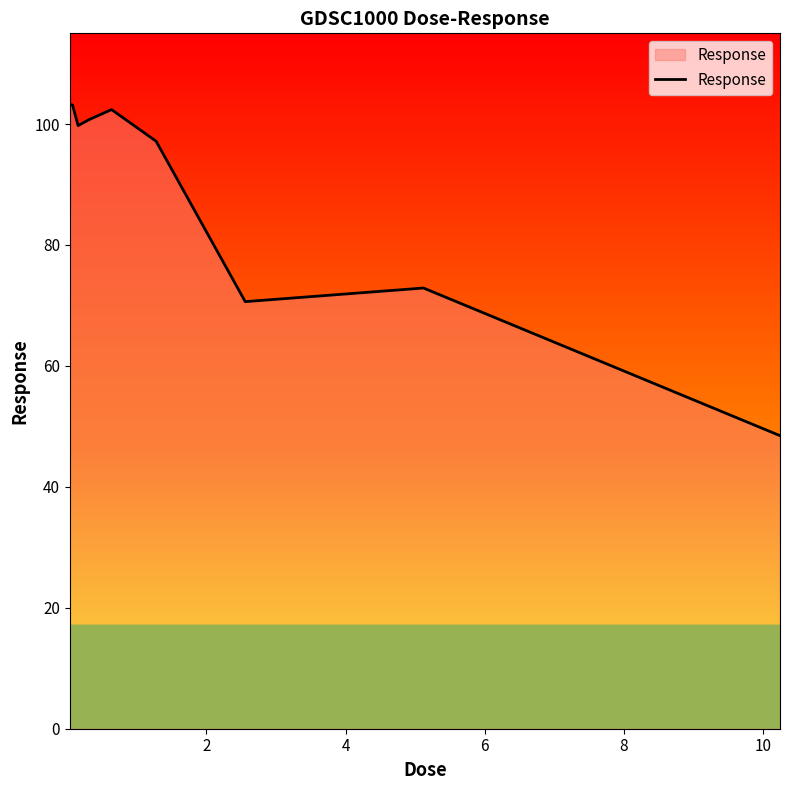

What is the difference between the maximum and minimum values?

54.8